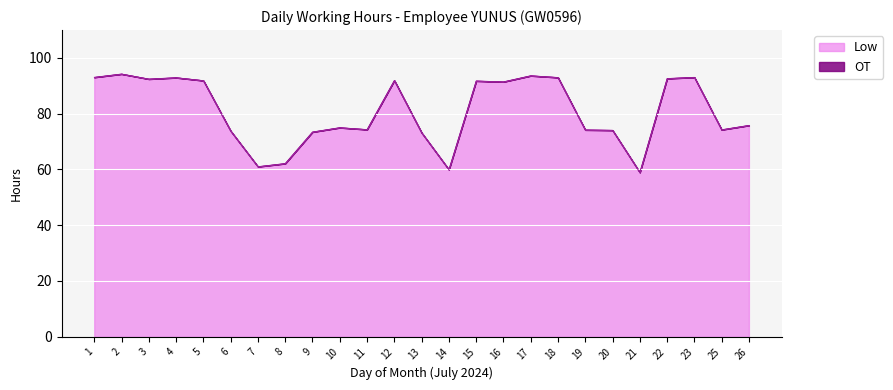

What is the ratio of the value at 16 to the value at 6?

1.2